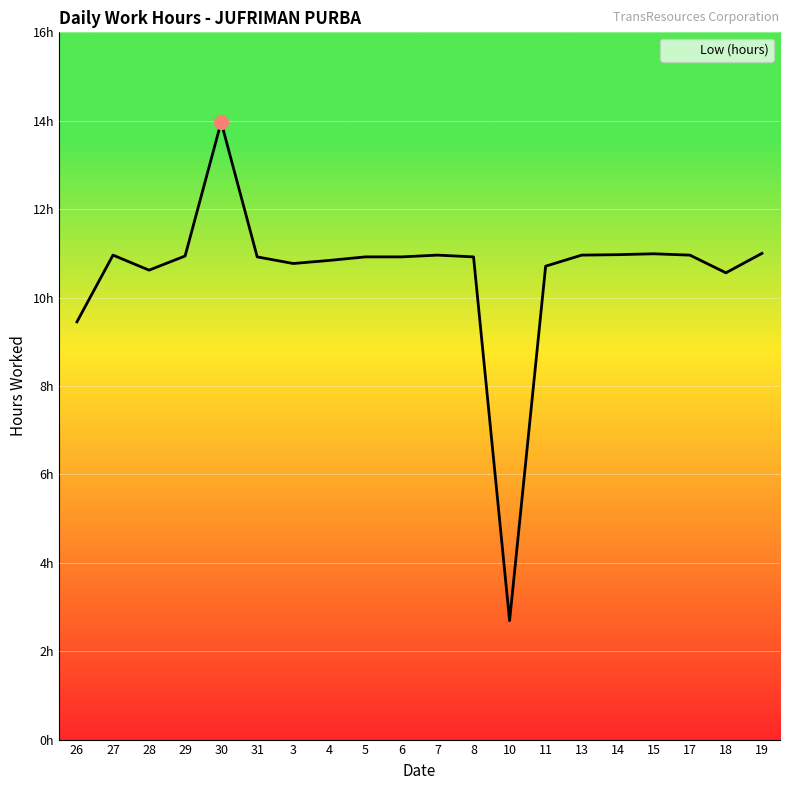

Where does the data first go above 10?

27